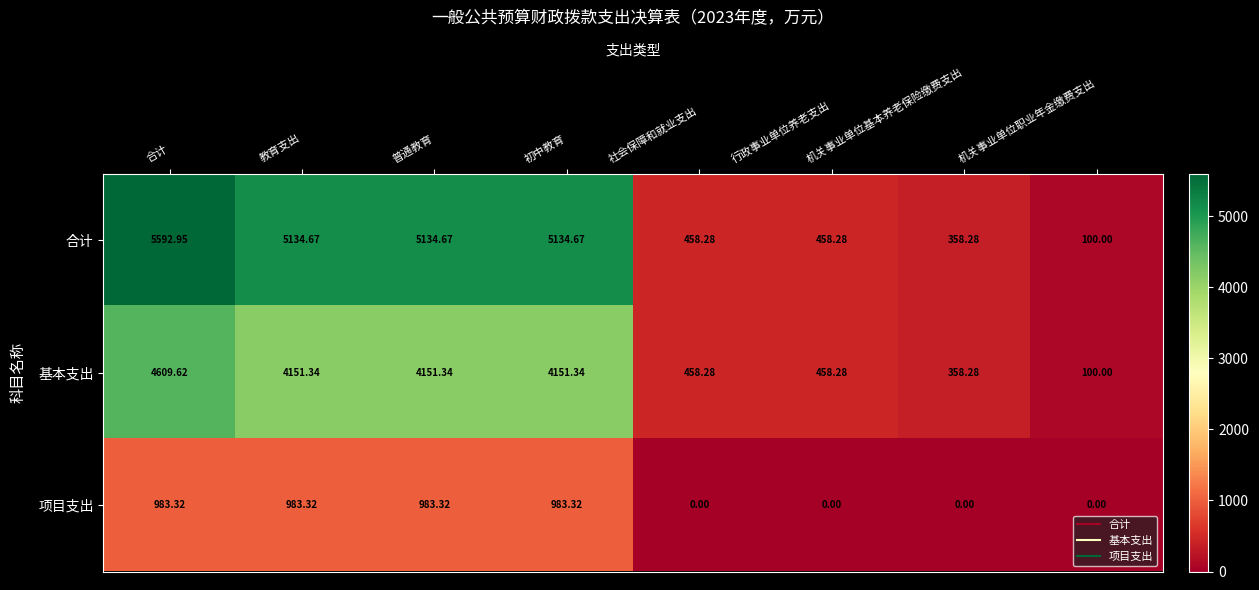

How many data points does each series have?

8